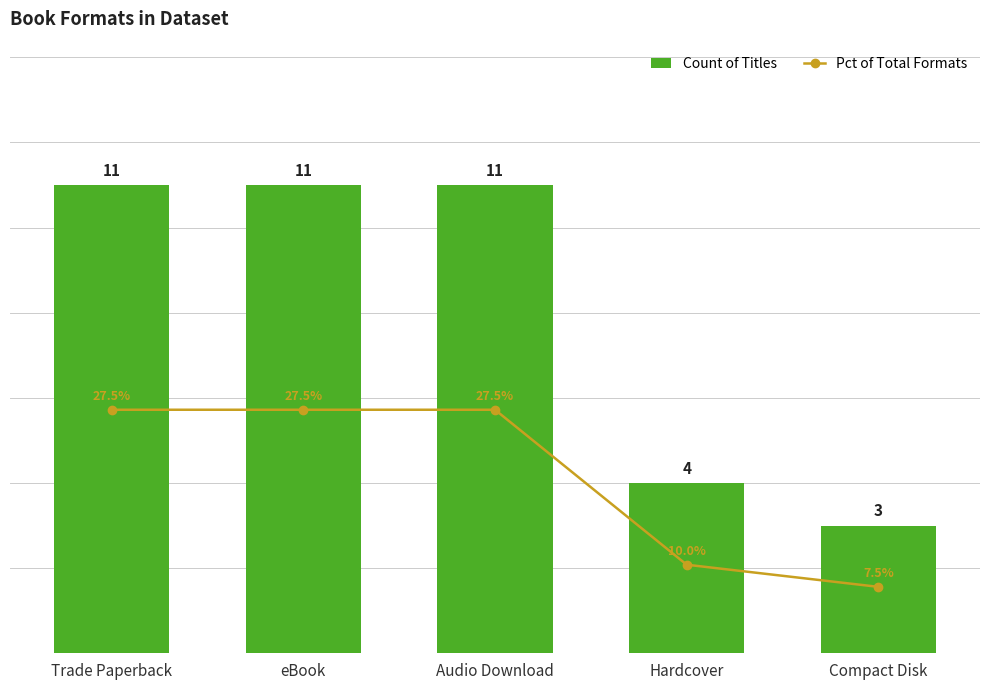

What is the label of the 5th bar from the right?

Trade Paperback